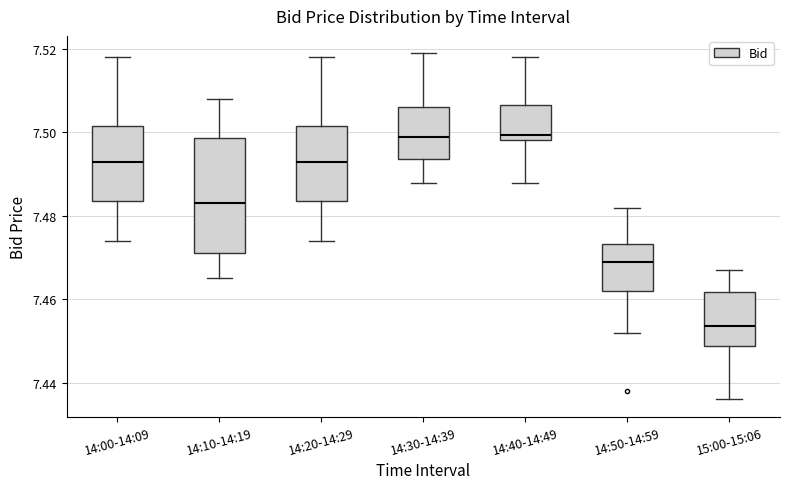

Where is the upper edge of the box for 14:10-14:19 on the y-axis? The values are not printed on the chart, so give them approximately, as read against the axis.

7.498